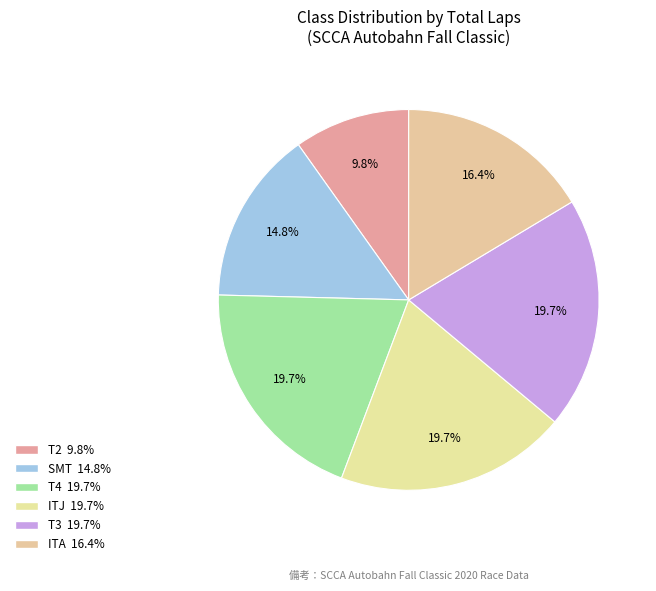

How many slices are in this pie chart?

6